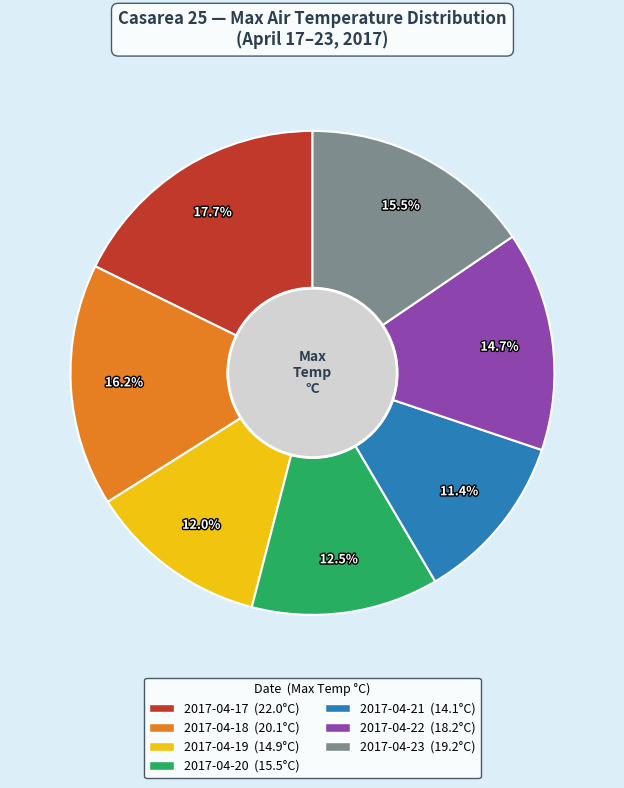

How many segments does this pie chart have?

7